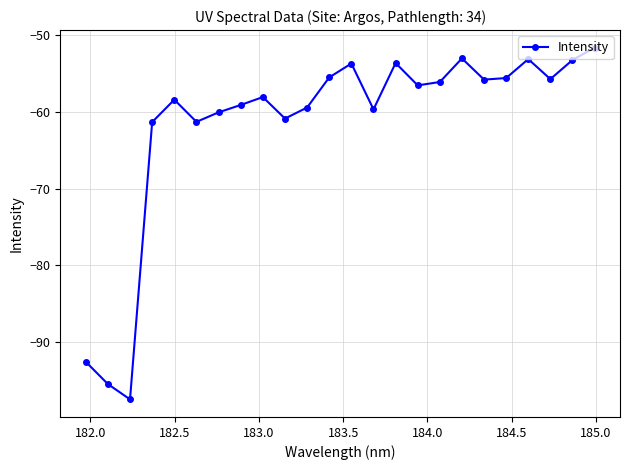

What is the value of the 1st point from the left?

-92.5